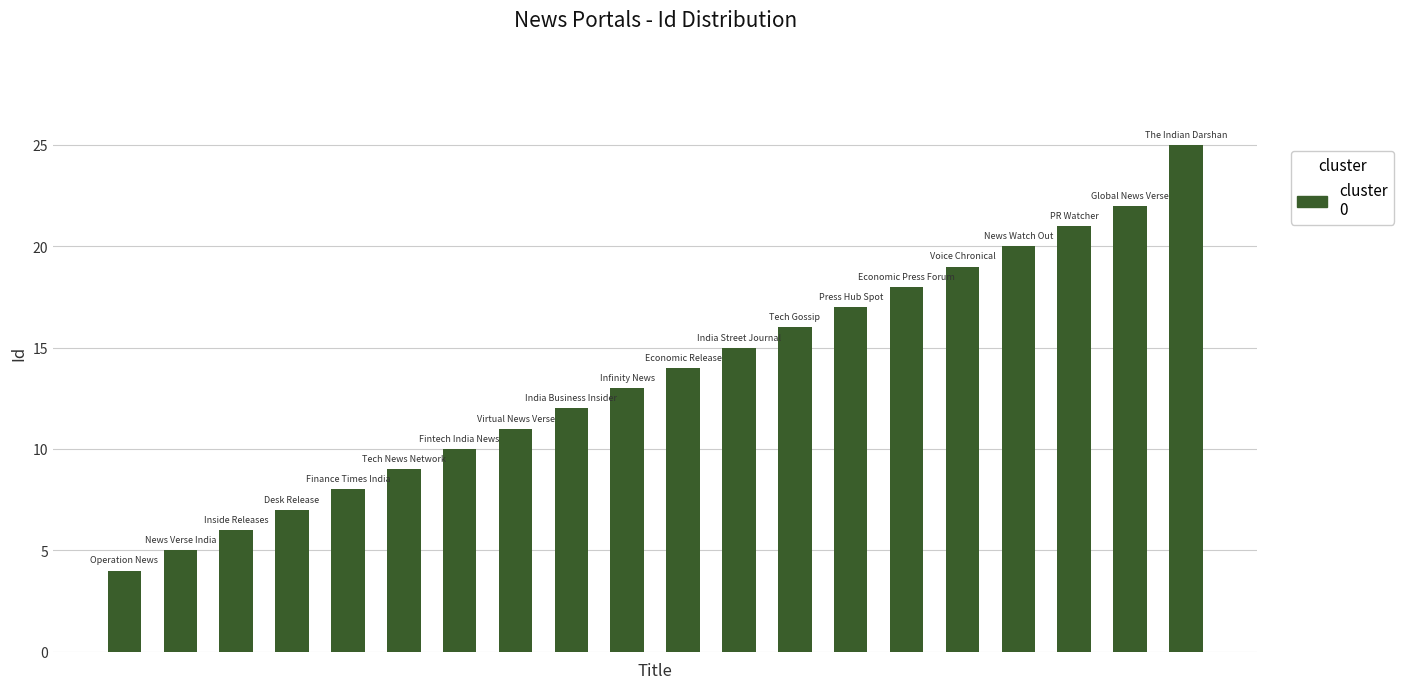

What is the greatest value displayed?

25